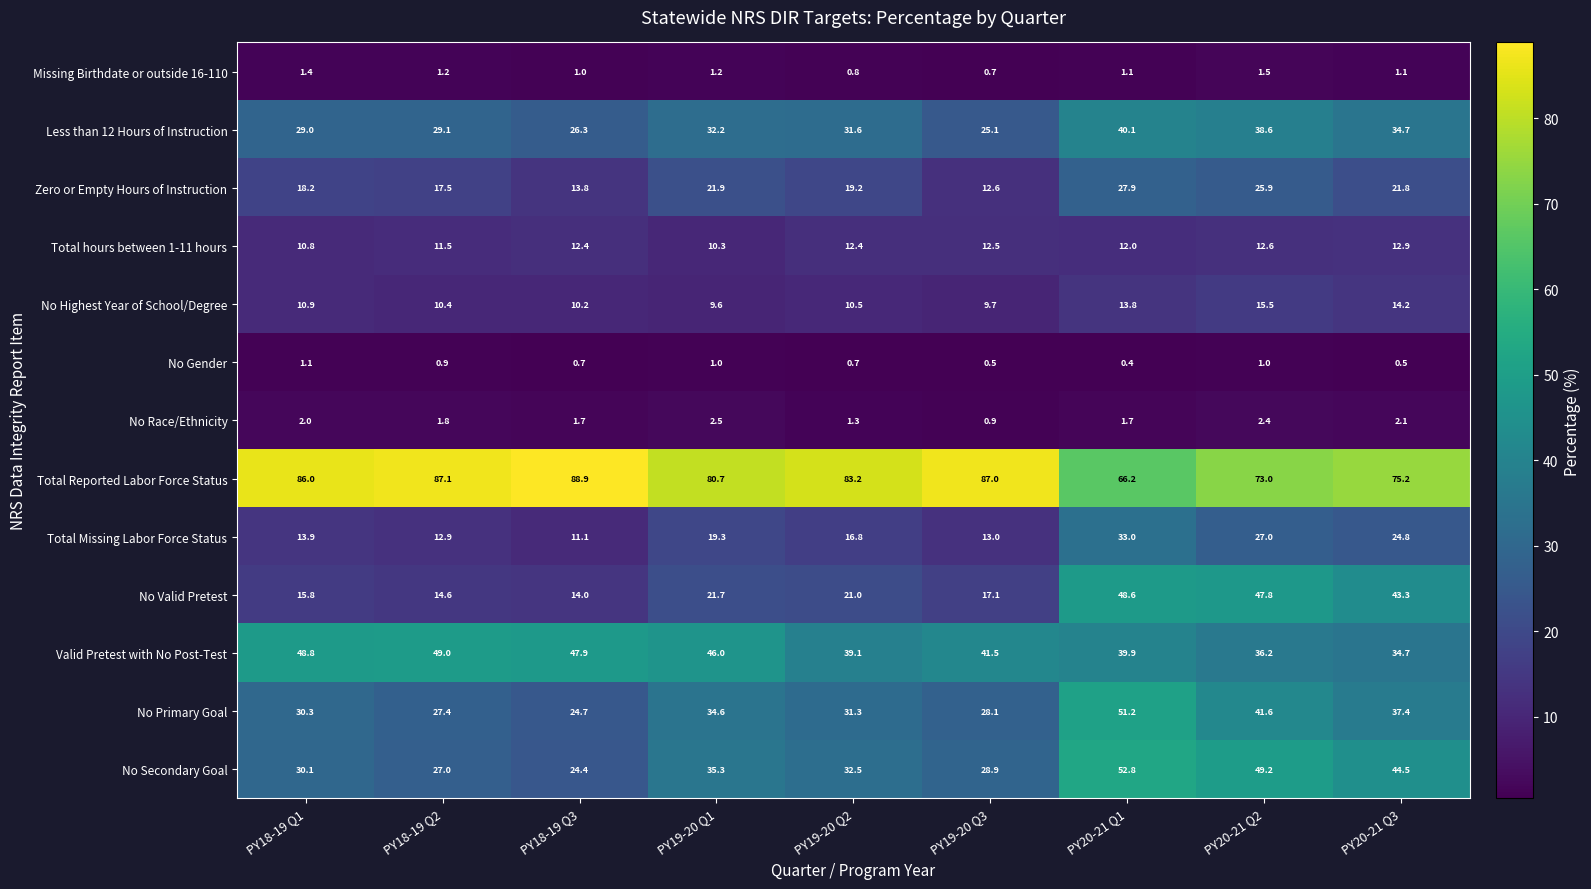

What is the total value across all series at PY19-20 Q2?

300.4